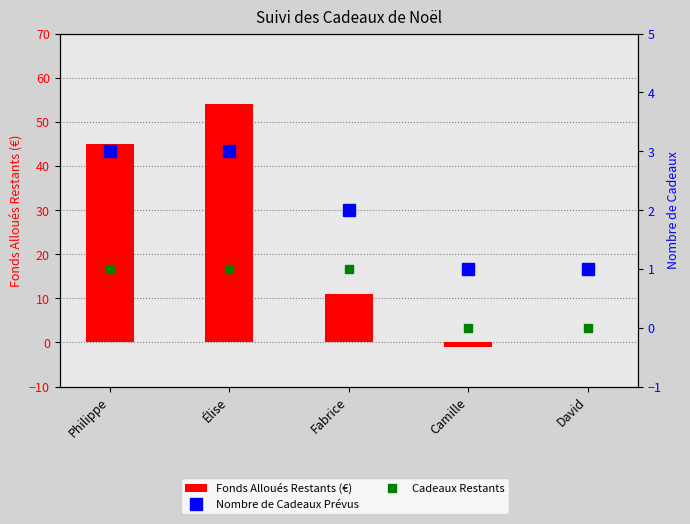

Is the value of Fonds Alloués Restants (€) at Fabrice greater than the value of Nombre de Cadeaux Prévus at David?

Yes